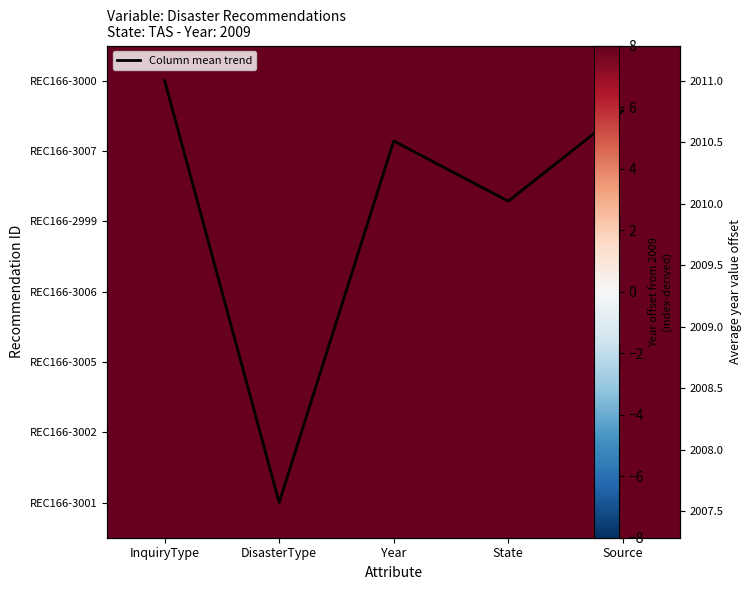

Count the number of categories in the chart.

5